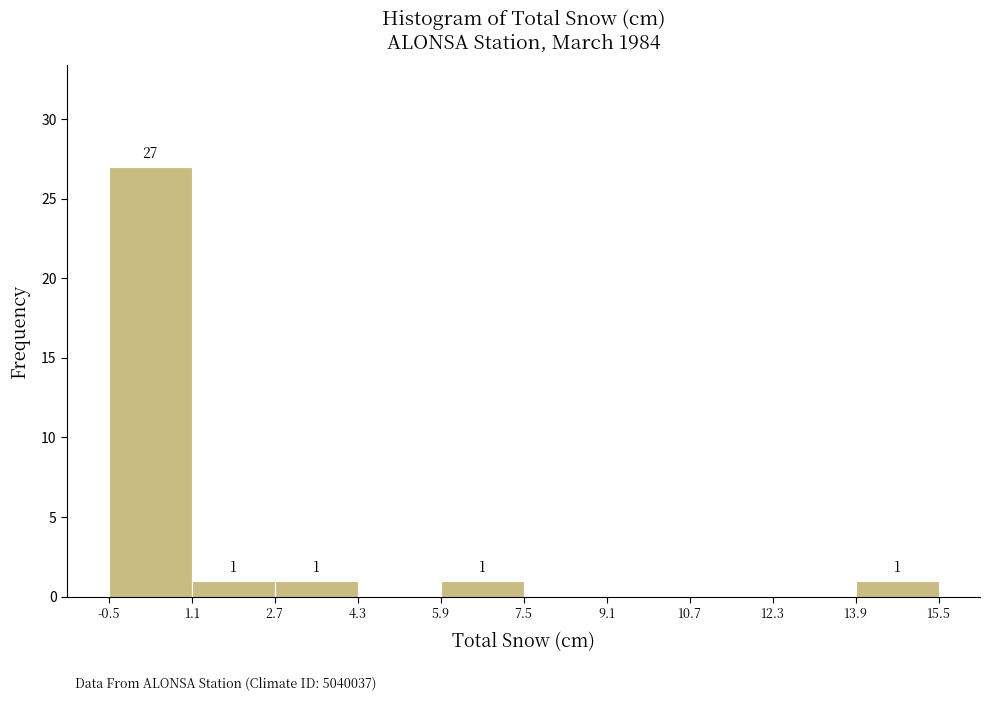

Over which range of the x-axis is the bar tallest?

-0.5 to 1.1